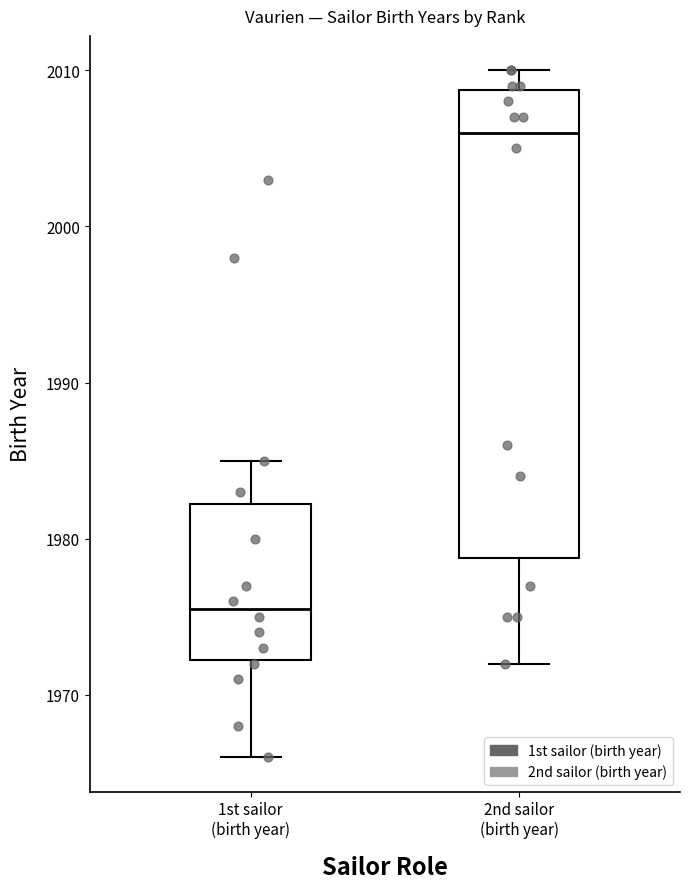

Reading left to right, transcribe this box plot: for each box, give where its median line is, the range the box spans, and where its two whiskers end, as read against the y-axis. The values are not printed on the chart, so give them approximately, as read against the axis.

1st sailor (birth year): median 1976, box 1972 to 1982, whiskers 1966 to 1985
2nd sailor (birth year): median 2006, box 1979 to 2009, whiskers 1972 to 2010